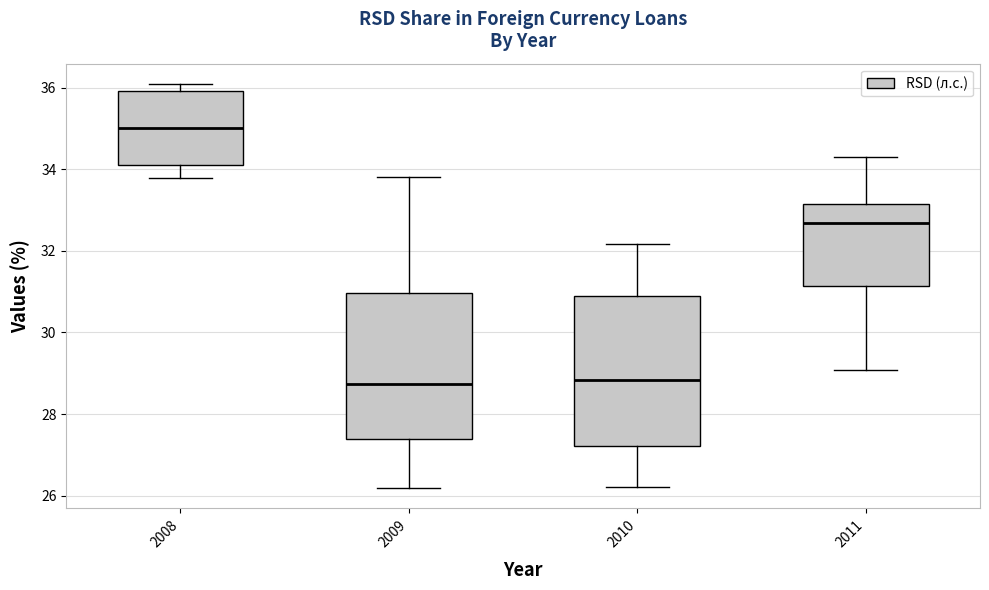

Where is the upper edge of the box at x = 2008 on the y-axis? The values are not printed on the chart, so give them approximately, as read against the axis.

36.0